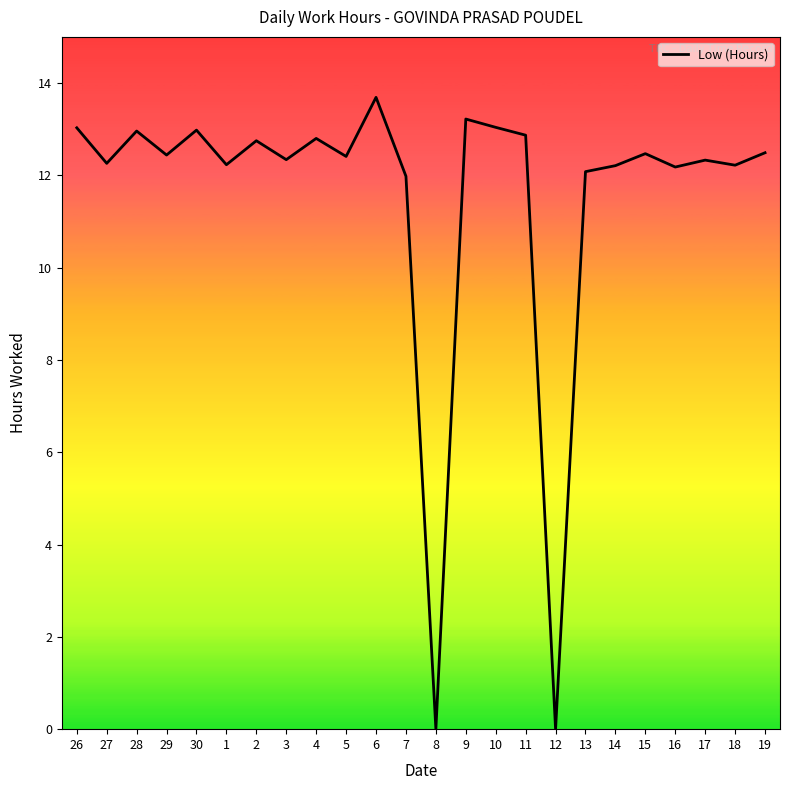

What is the average value?

11.5